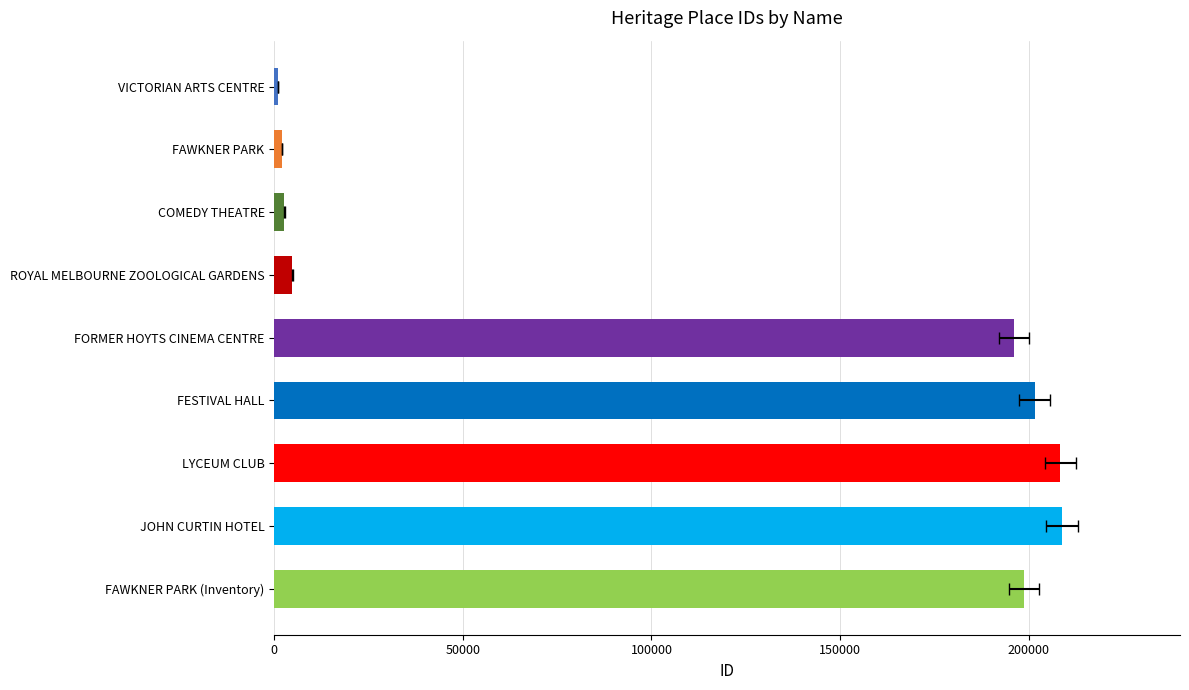

How many data points are above 196067?

4